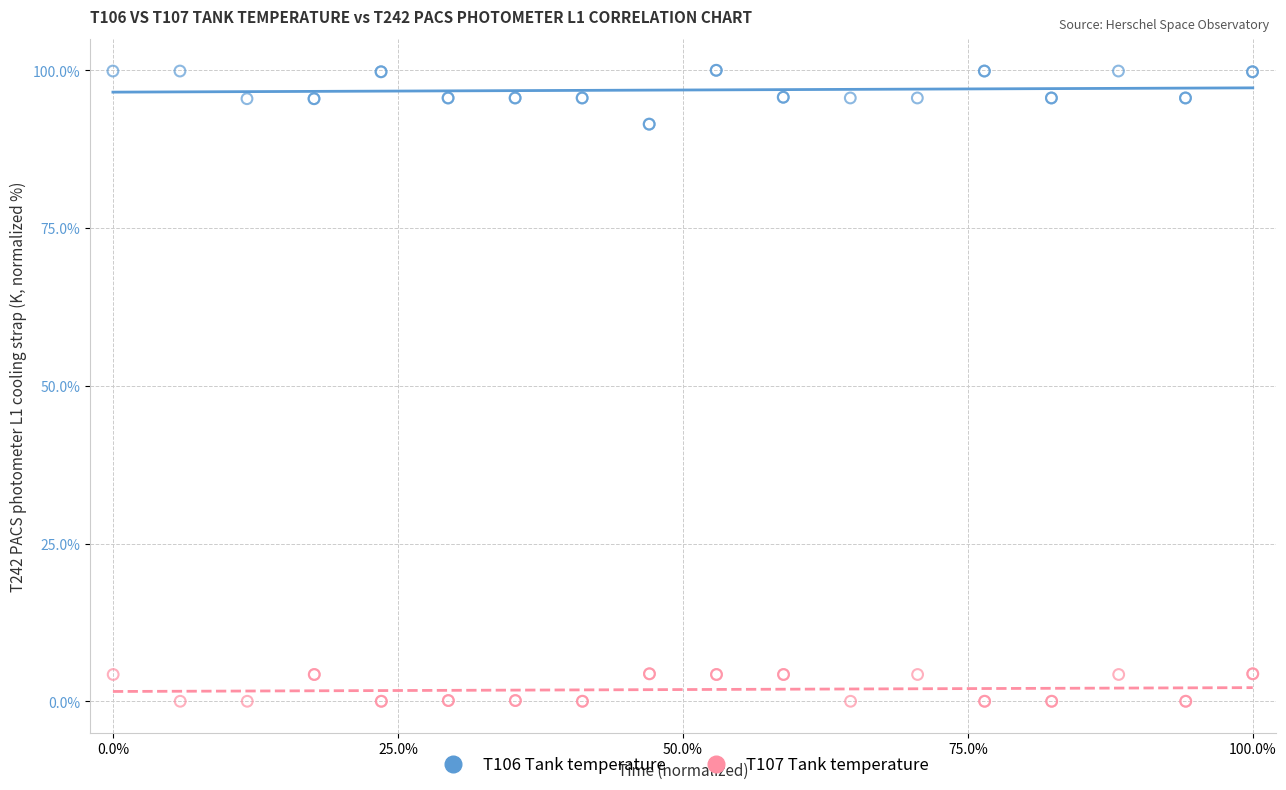

Which series contains the highest Y value?

T106 Tank temperature